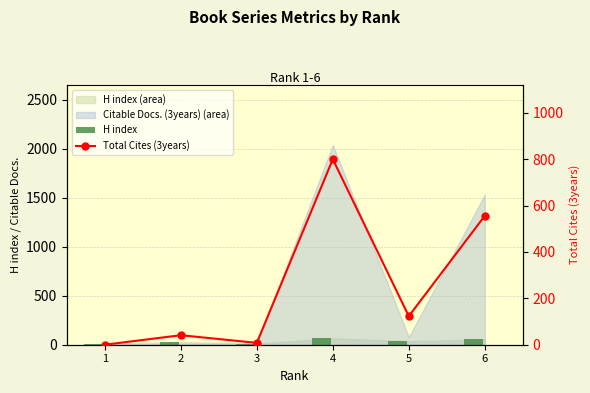

Is the value of H index at 1 greater than the value of Total Cites (3years) at 5?

No